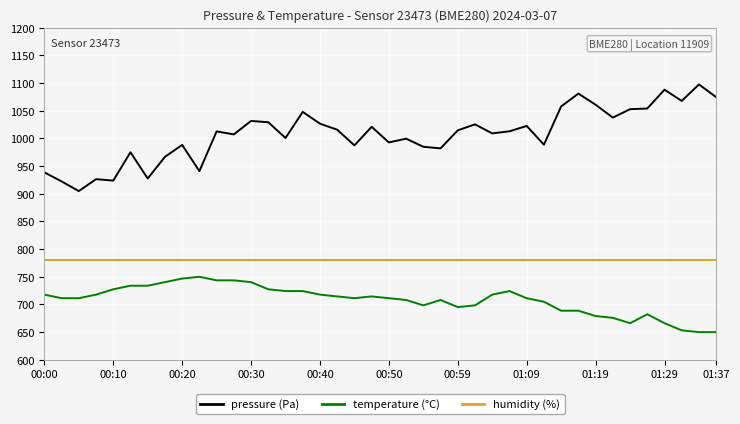

Which series has the largest total across all categories?

pressure (Pa)